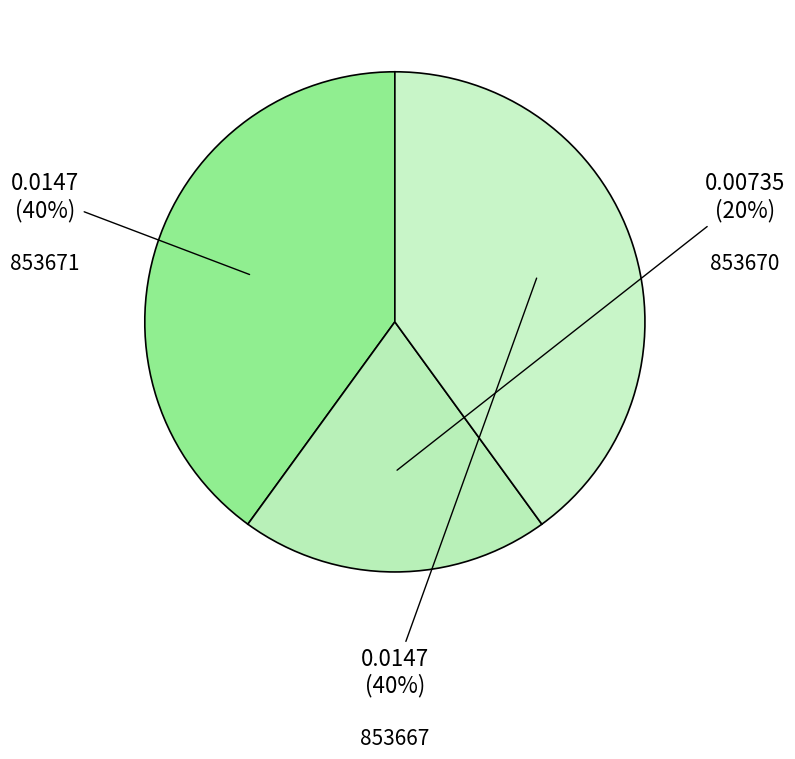

Which category has the smallest portion of the pie?

853670